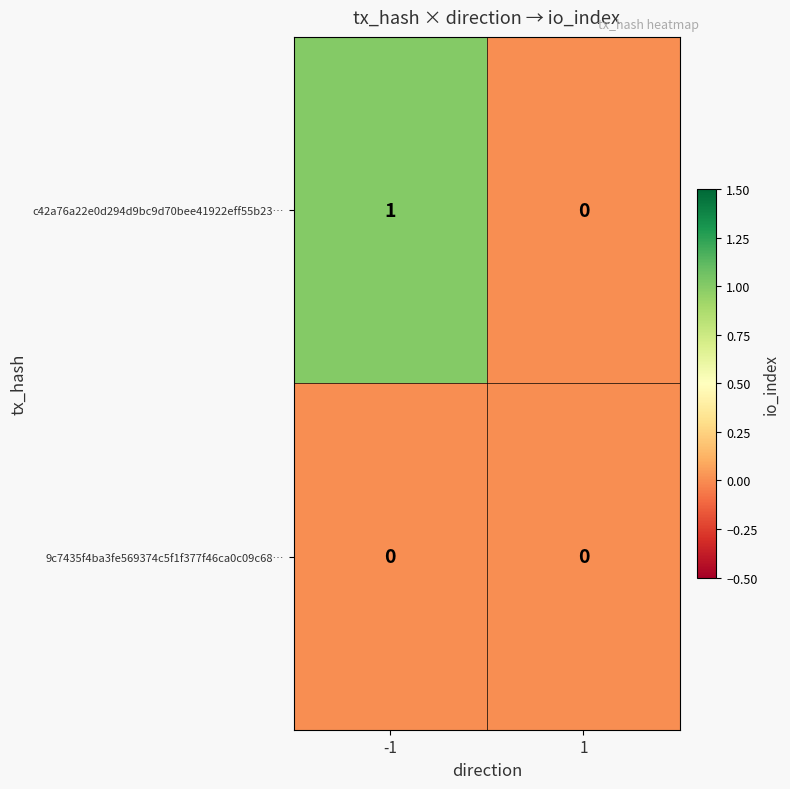

Between -1 and 1, which series saw the biggest shift?

c42a76a22e0d294d9bc9d70bee41922eff55b23…